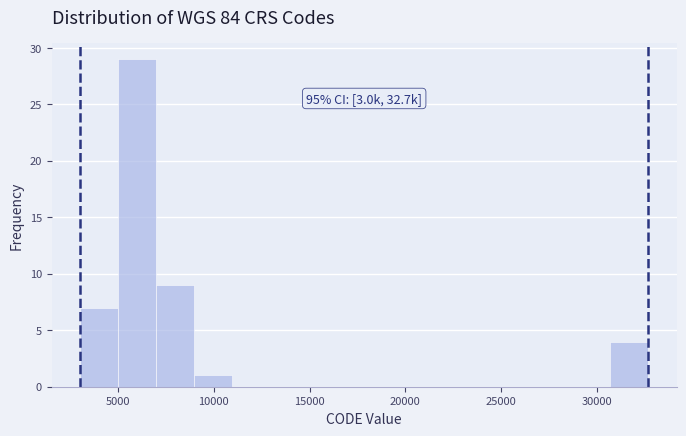

Read against the x-axis, roughly where is the centre of the tallest bar?

6000